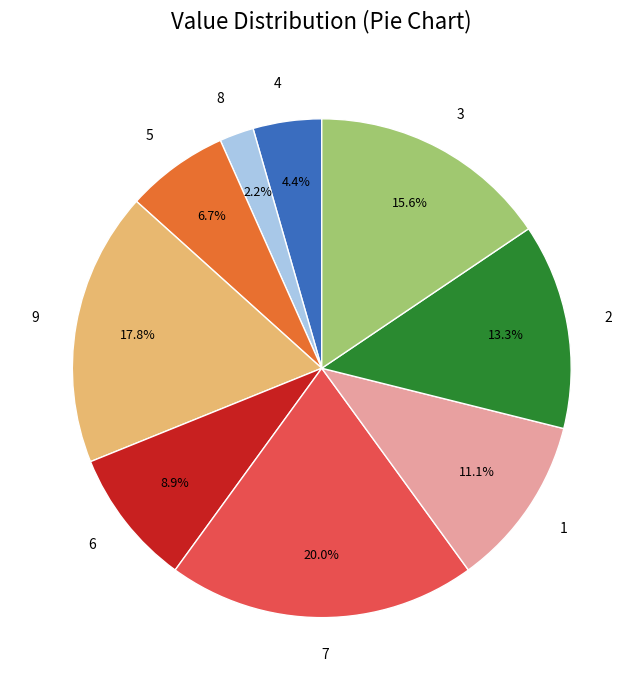

Is there any slice that represents more than half of the pie?

No